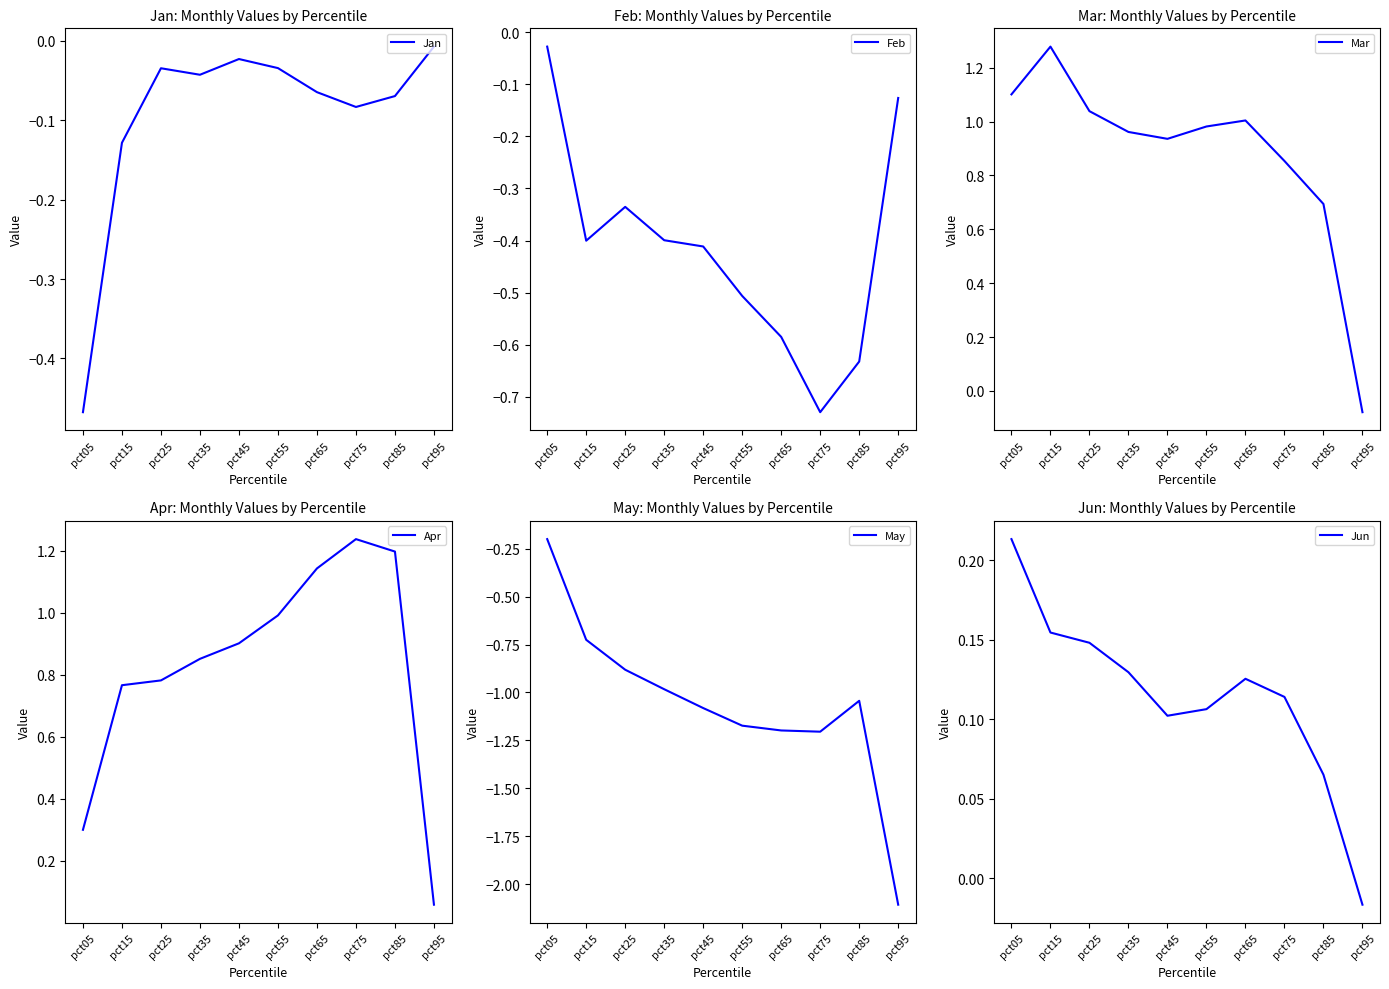

Which label corresponds to the smallest value in the chart?

pct95